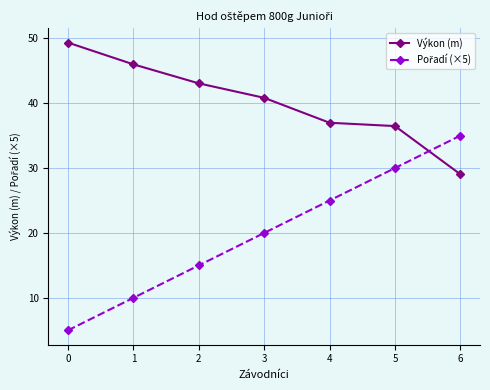

What is the spread (max minus min) of values at 0?

44.3